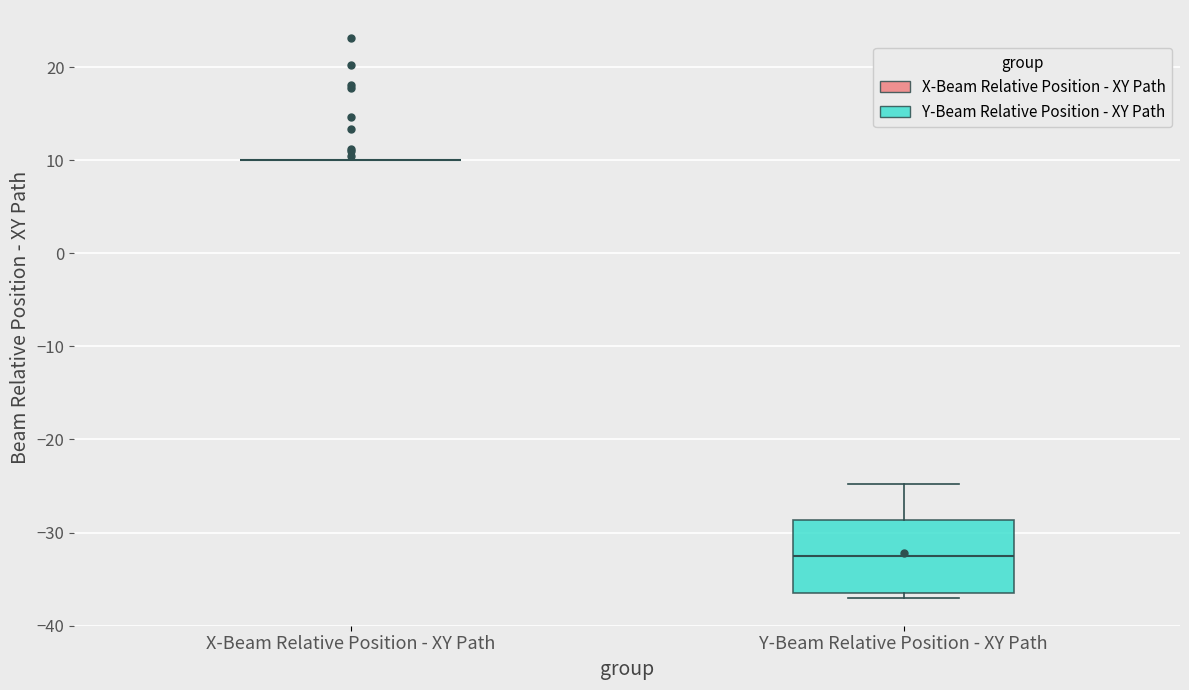

Reading left to right, transcribe this box plot: for each box, give where its median line is, the range the box spans, and where its two whiskers end, as read against the y-axis. The values are not printed on the chart, so give them approximately, as read against the axis.

X-Beam Relative Position - XY Path: box collapsed to a line at 10, whiskers 10 to 10
Y-Beam Relative Position - XY Path: median -33, box -36 to -29, whiskers -37 to -25